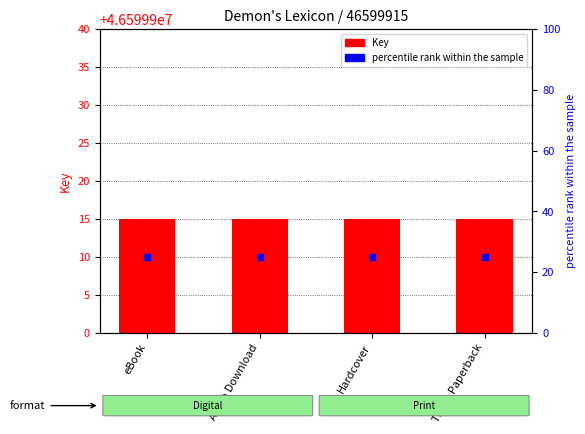

What position from the right is Trade Paperback?

1